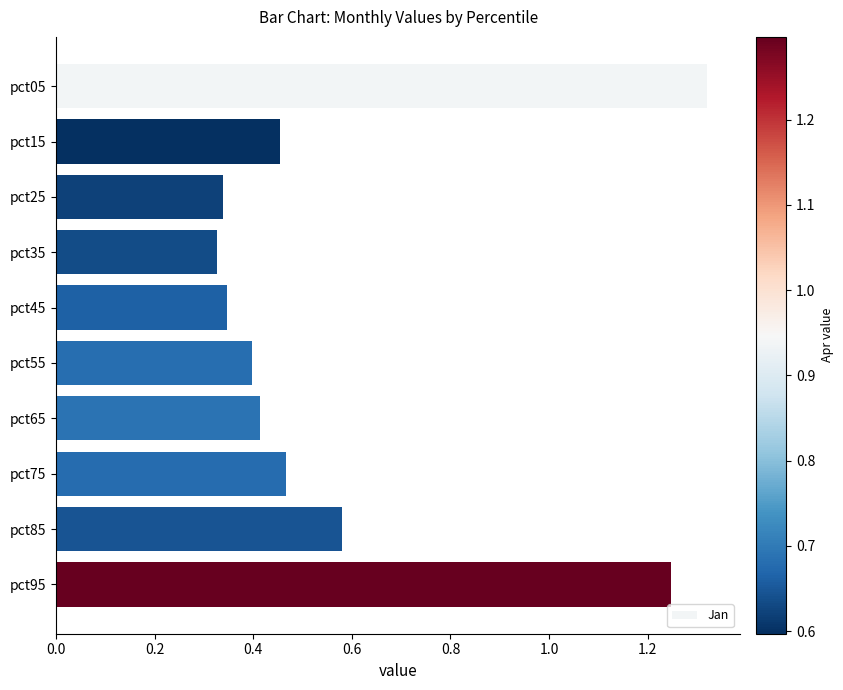

Are the bars grouped side by side (vs. stacked)?

No